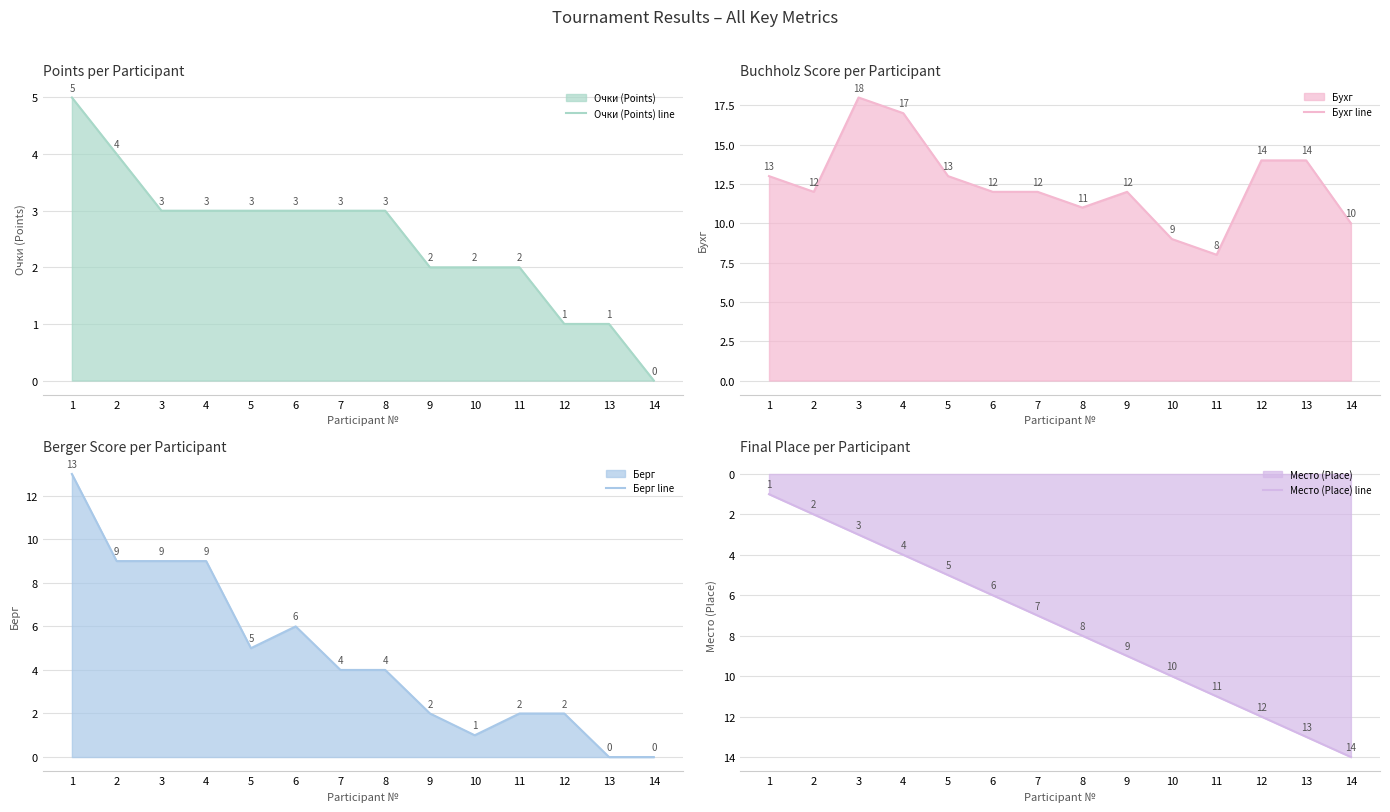

Reading right to left, transcribe all the data shown in this chart.

Очки (Points) line: 0	1	1	2	2	2	3	3	3	3	3	3	4	5
Бухг line: 10	14	14	8	9	12	11	12	12	13	17	18	12	13
Берг line: 0	0	2	2	1	2	4	4	6	5	9	9	9	13
Место (Place) line: 14	13	12	11	10	9	8	7	6	5	4	3	2	1